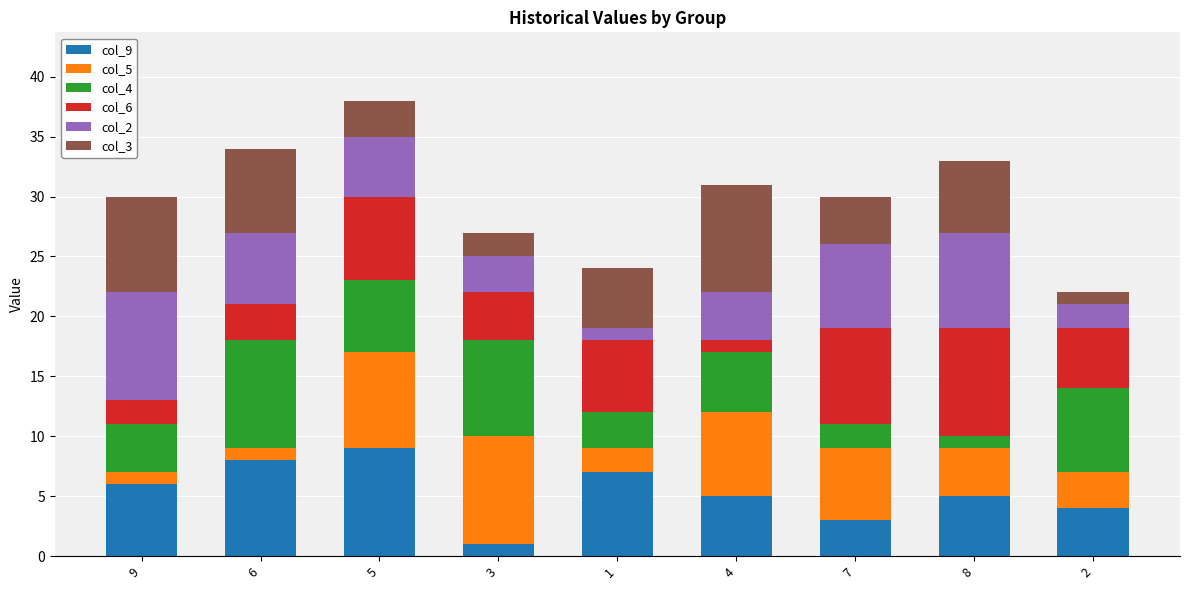

The col_9 series shows 3 at 4. True or false?

False